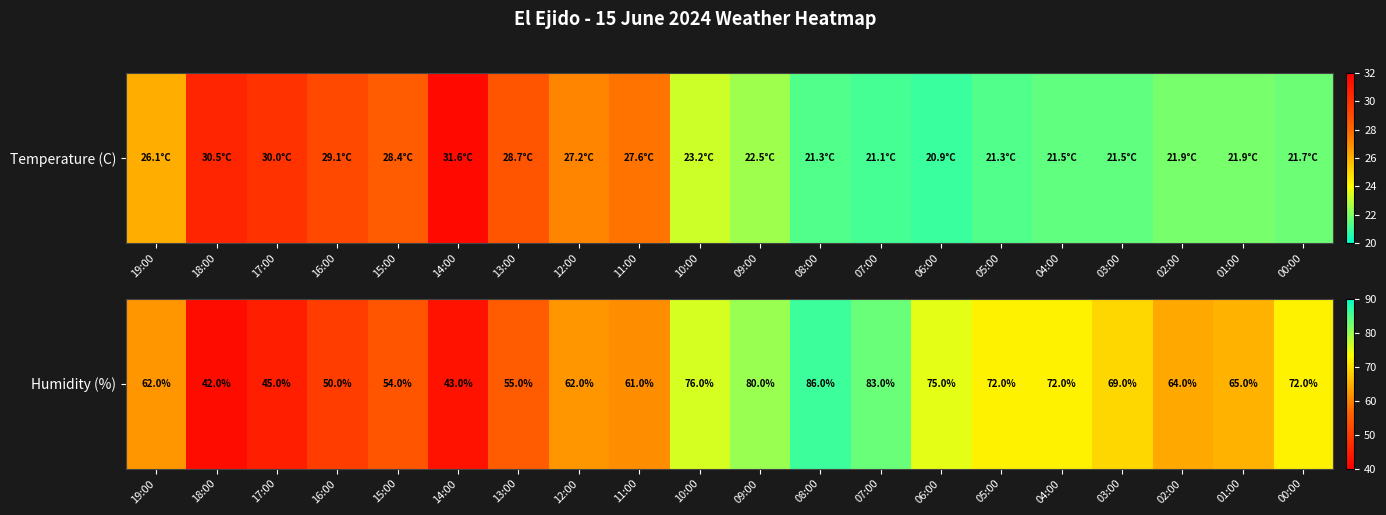

What is the smallest value displayed?

42